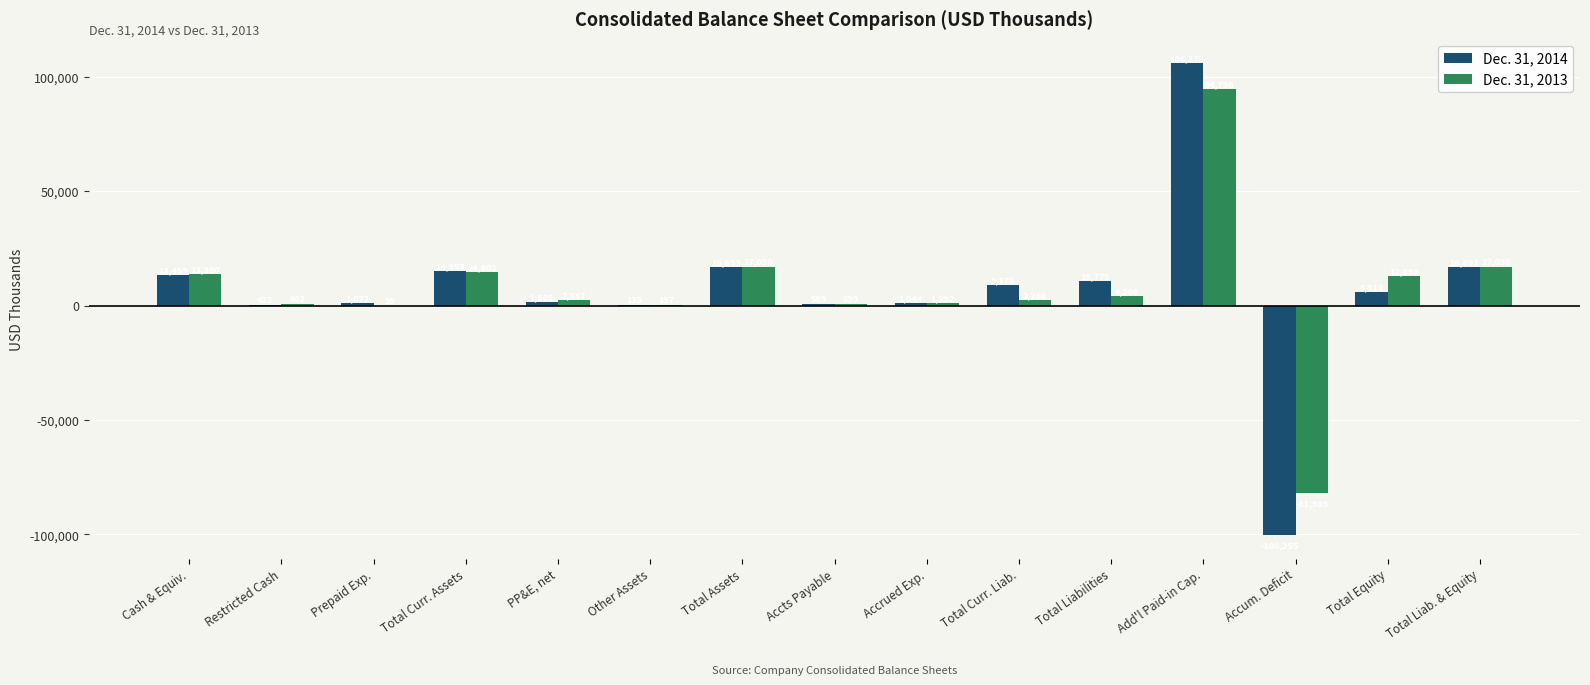

Is it true that Dec. 31, 2014 equals 1605 at PP&E, net?

True